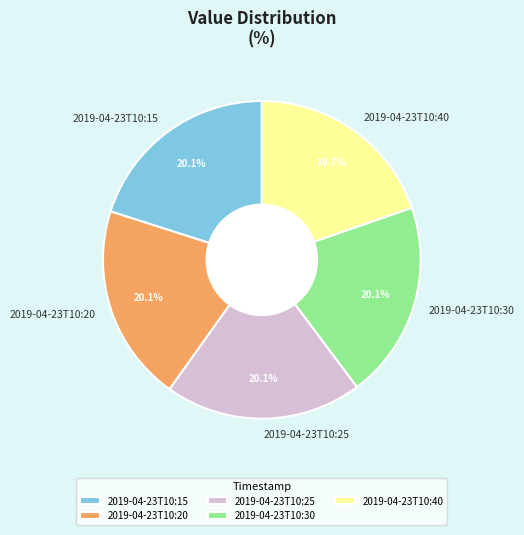

Is there any slice that represents more than half of the pie?

No